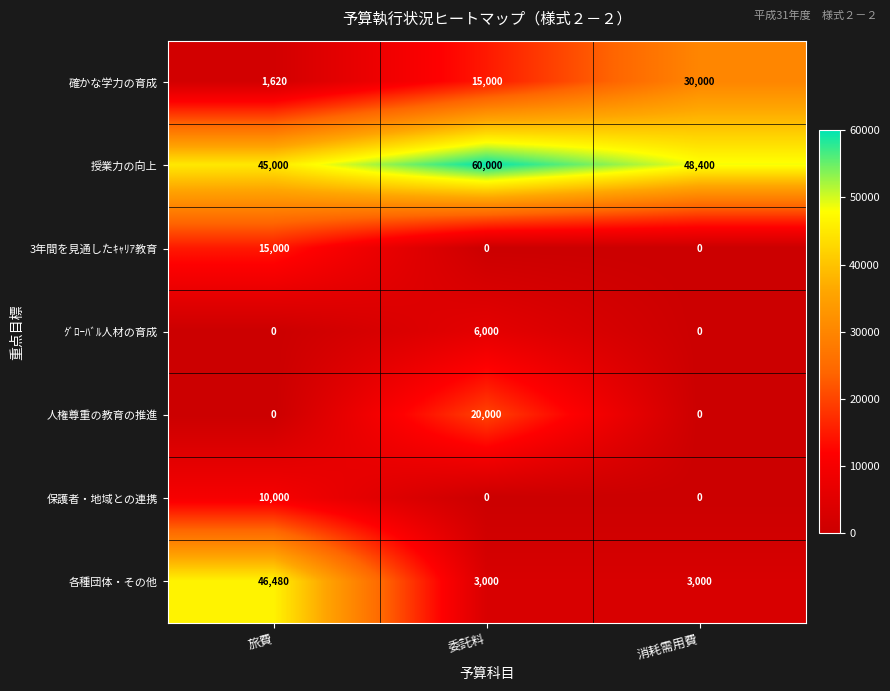

Reading right to left, what are all the values shown in this chart?

確かな学力の育成: 消耗需用費=30000	委託料=15000	旅費=1620
授業力の向上: 消耗需用費=48400	委託料=60000	旅費=45000
3年間を見通したｷｬﾘｱ教育: 消耗需用費=0	委託料=0	旅費=15000
ｸﾞﾛｰﾊﾞﾙ人材の育成: 消耗需用費=0	委託料=6000	旅費=0
人権尊重の教育の推進: 消耗需用費=0	委託料=20000	旅費=0
保護者・地域との連携: 消耗需用費=0	委託料=0	旅費=10000
各種団体・その他: 消耗需用費=3000	委託料=3000	旅費=46480